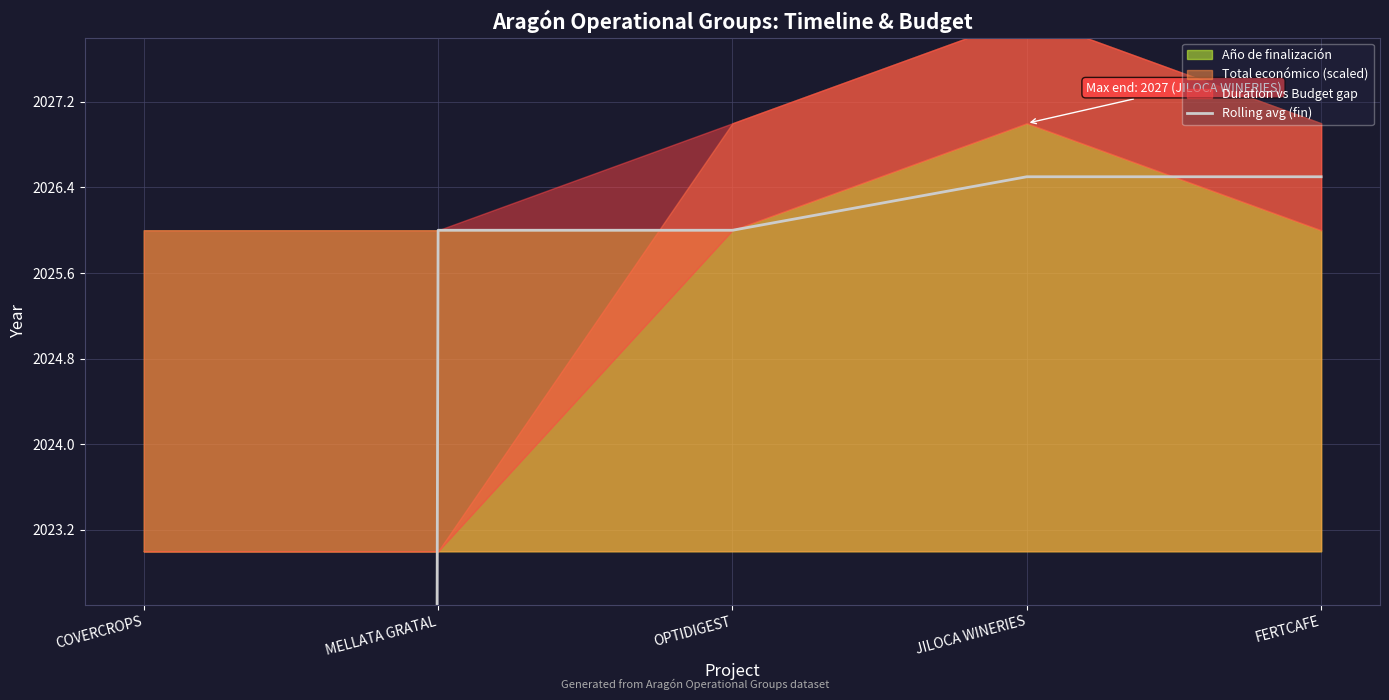

At which category does the chart reach its peak across all series?

JILOCA WINERIES